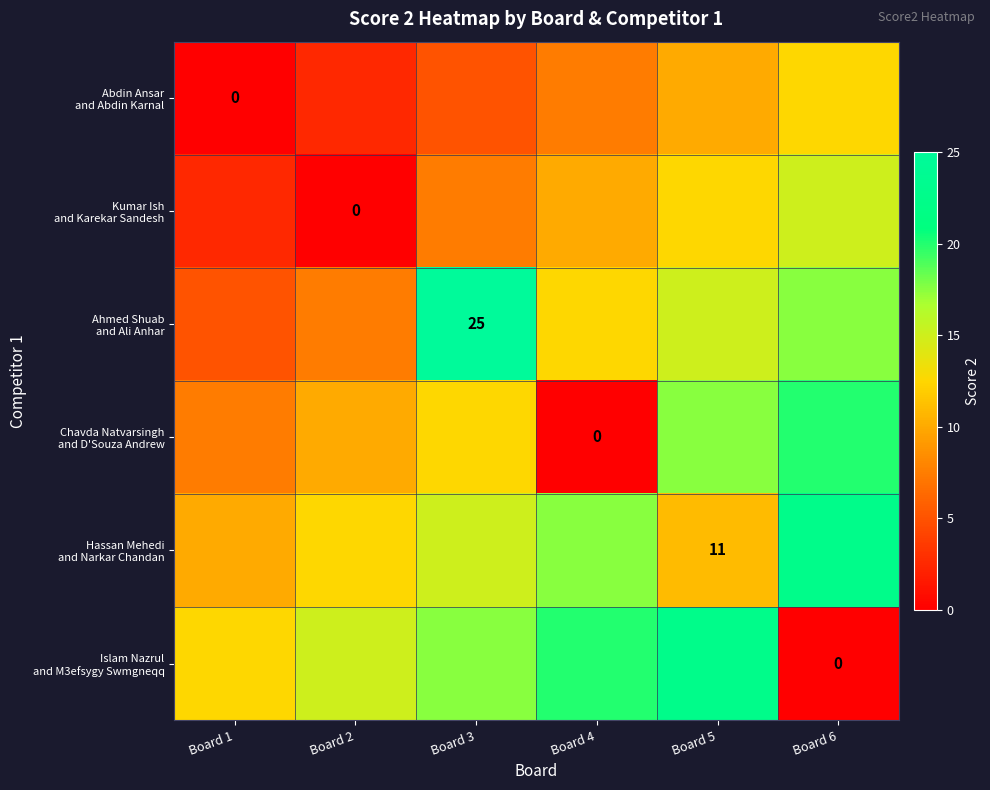

The Kumar Ish and Karekar Sandesh series shows 20.5 at Board 5. True or false?

False